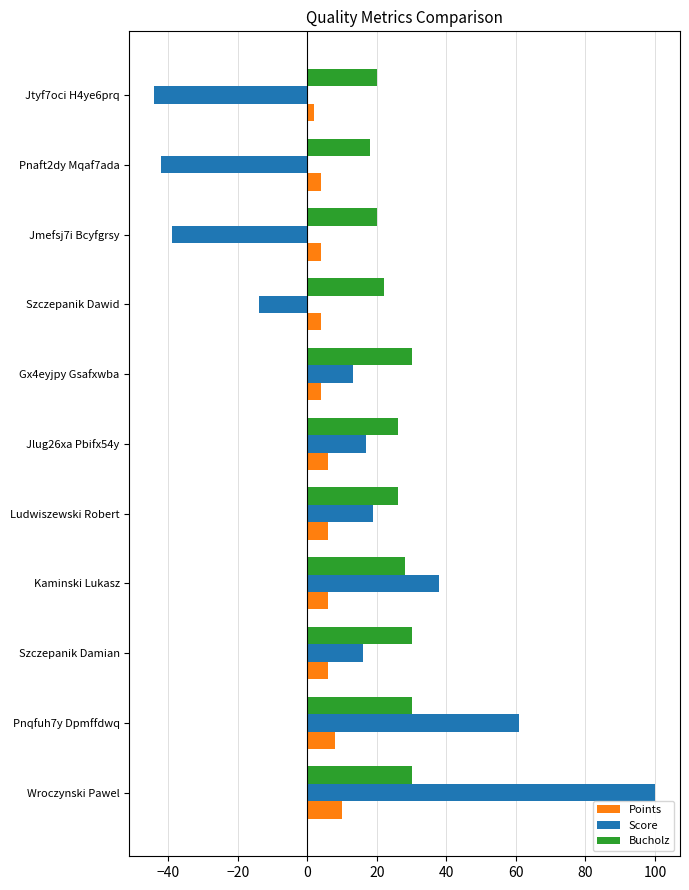

Count the number of categories in the chart.

11